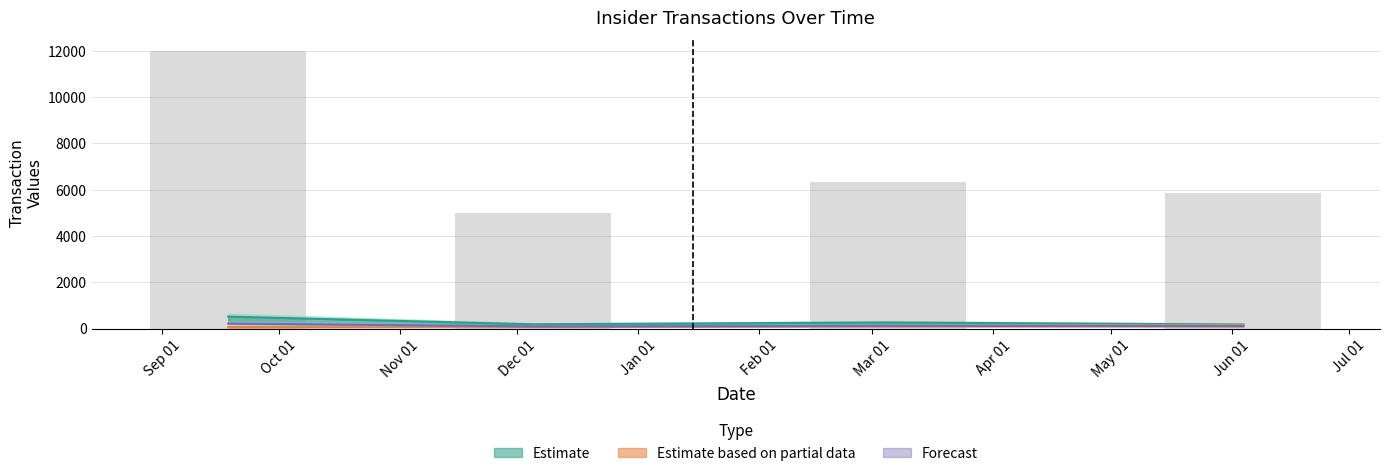

Is it true that sharesOwnedFollowingTransaction equals 116.6 at 2024-03-05?

True